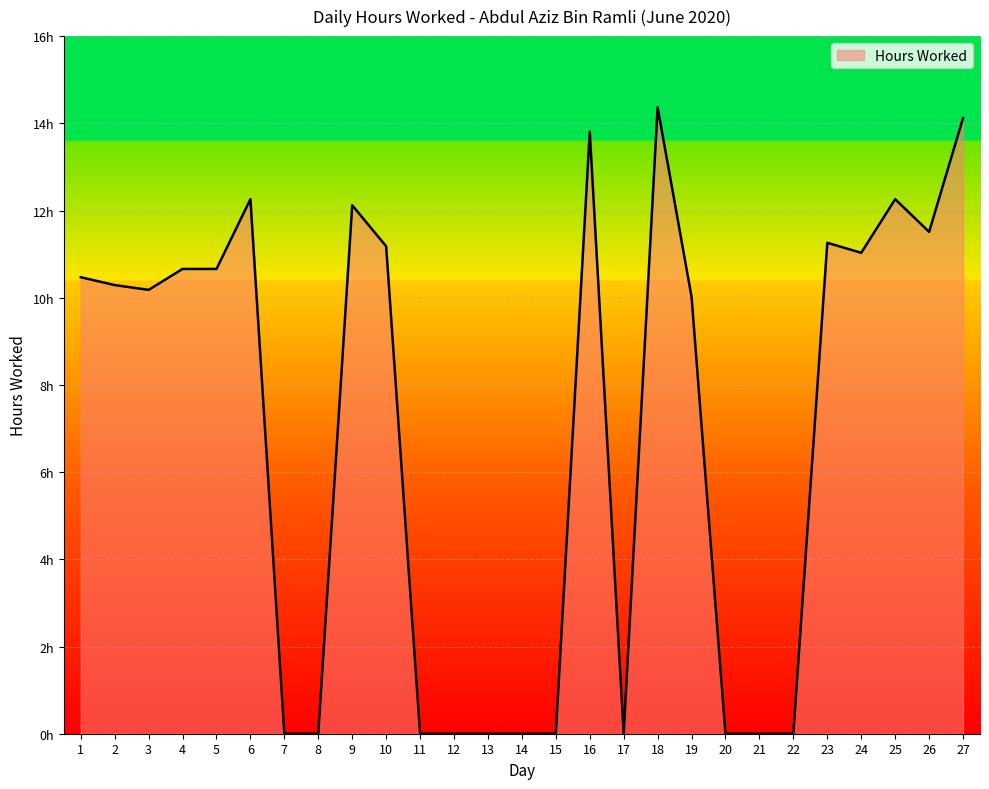

How many points are higher than both their immediate neighbors (excluding endpoints)?

6